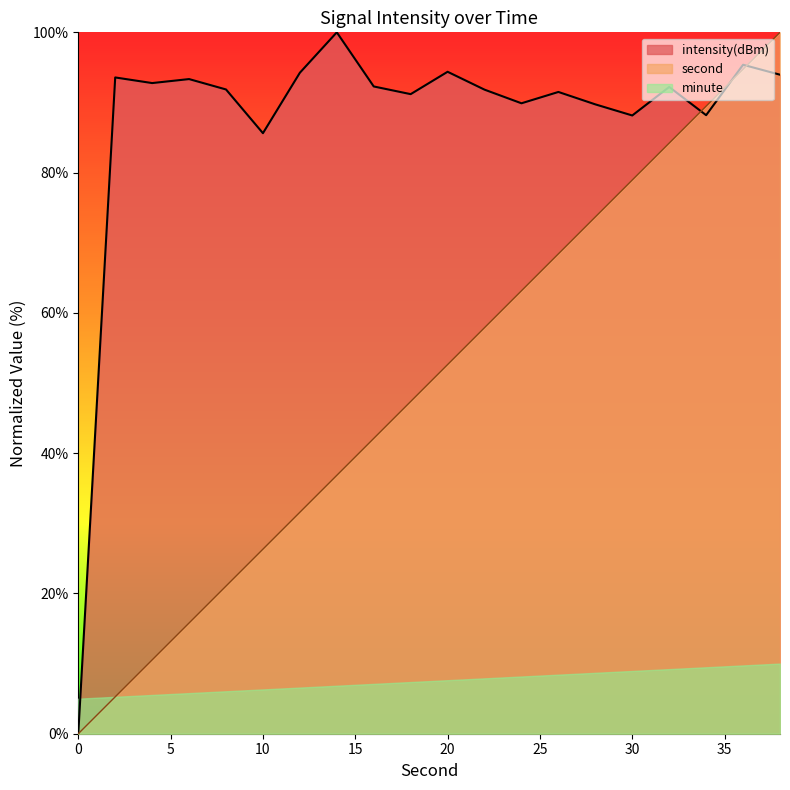

What is the value of the intensity(dBm) point at the 18th from the left?

88.2